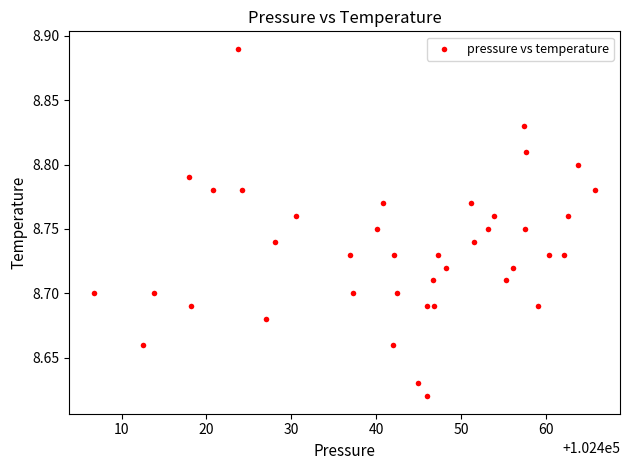

What is the range of X values (max minus min)?

59.0